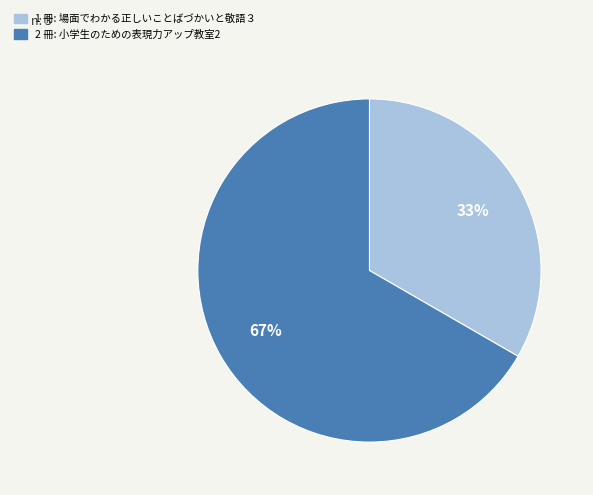

Is there any slice that represents more than half of the pie?

Yes